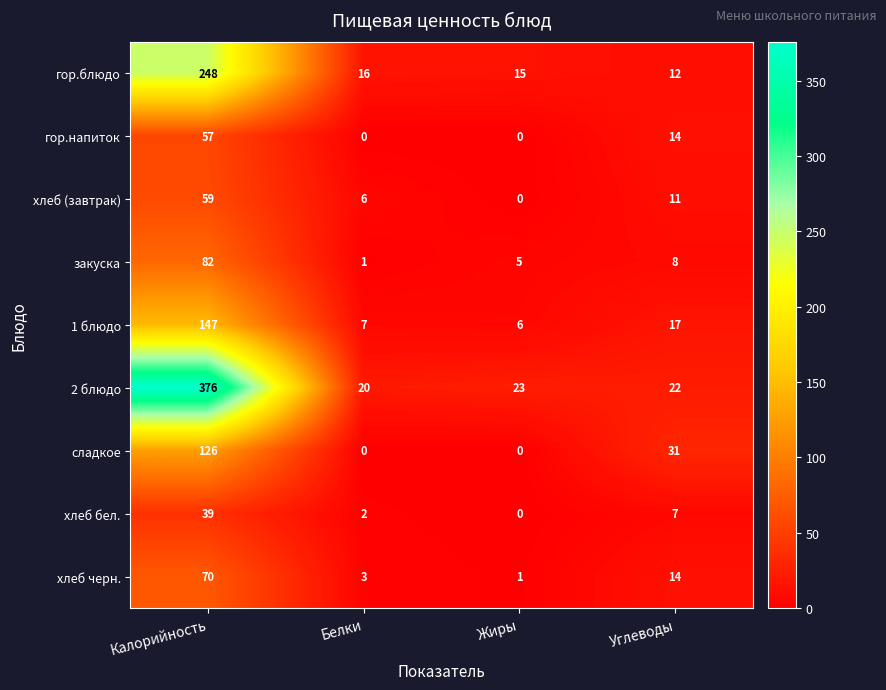

At which label is сладкое closest to 63?

Углеводы